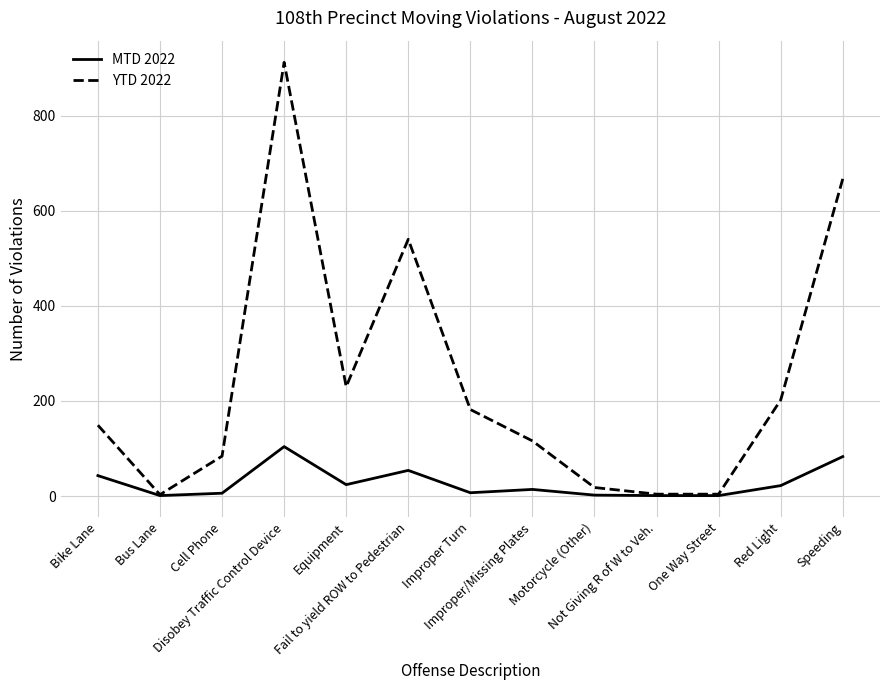

Rank the series by their average value, from lowest to highest.

MTD 2022, YTD 2022